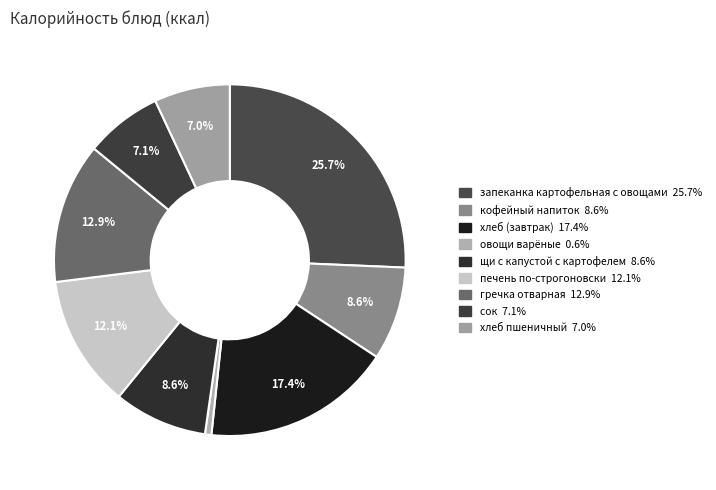

Count the number of slices in the pie.

9